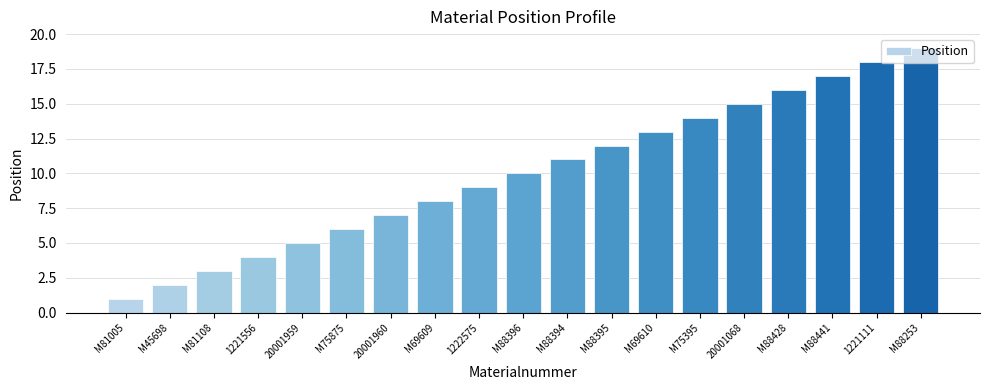

What is the sum of all values?

190